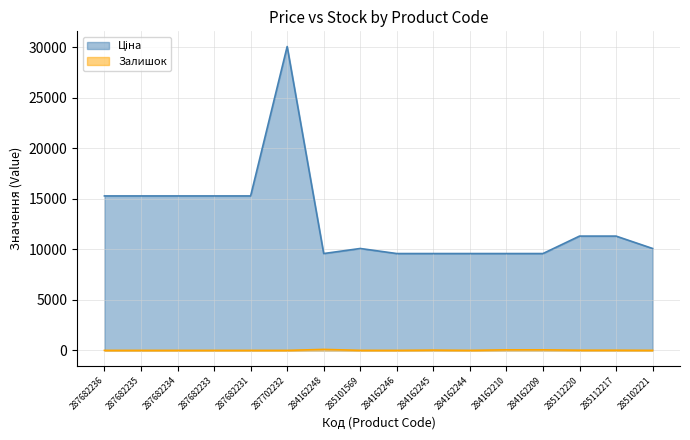

What is the difference between the maximum and minimum values in the Ціна series?

20492.4